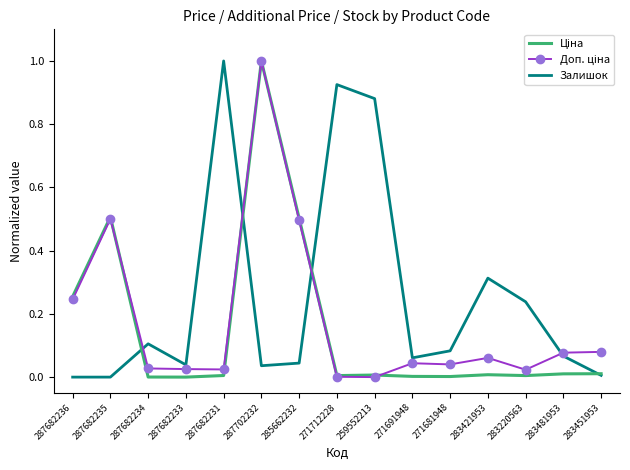

The value of Залишок at 271691948 is 0.1. True or false?

True